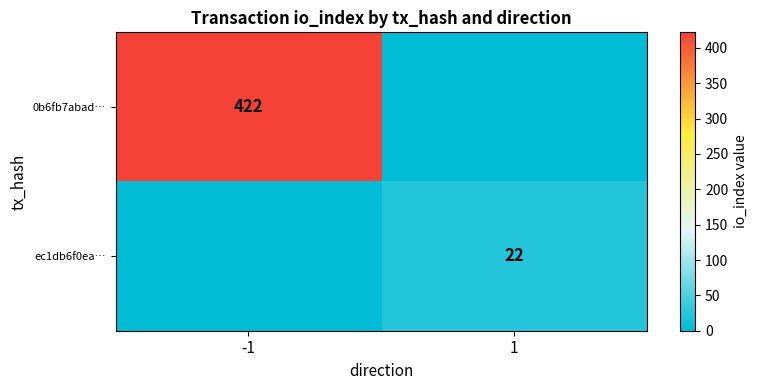

How many data points does each series have?

2